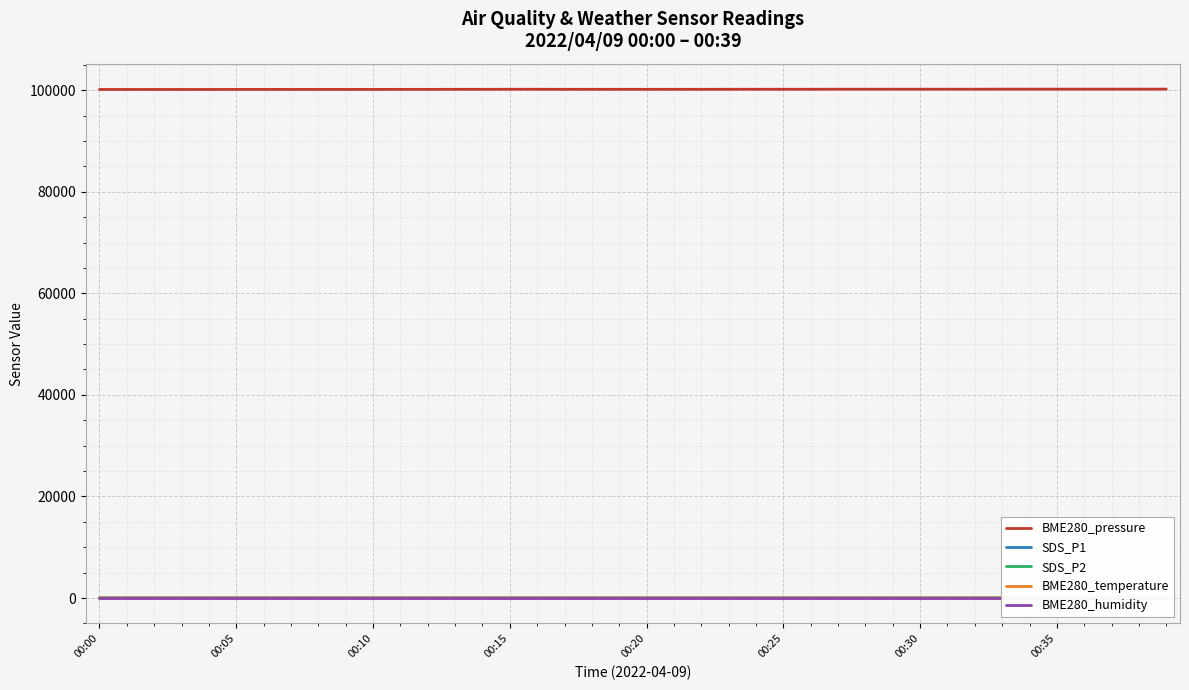

What position from the left is 00:35?

8